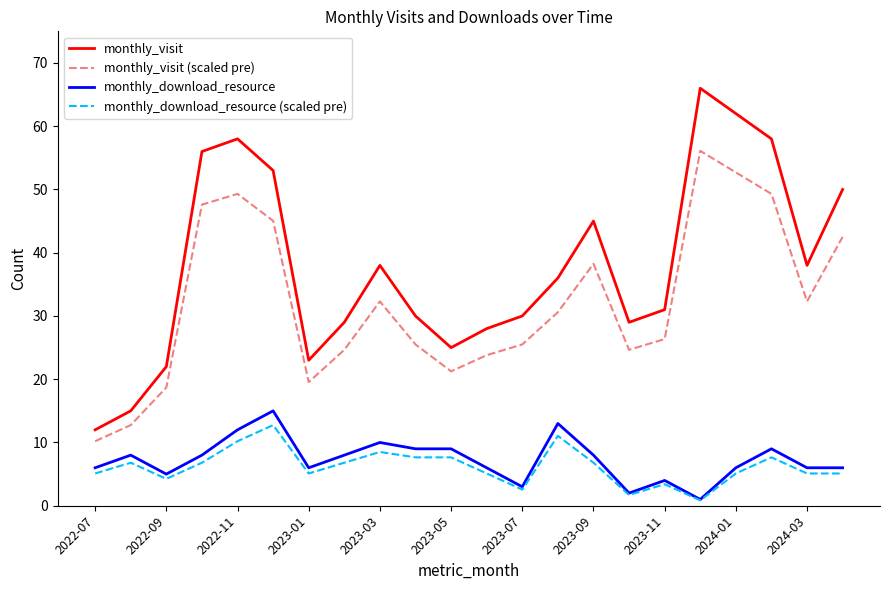

True or false: monthly_visit and monthly_download_resource intersect in this chart.

False